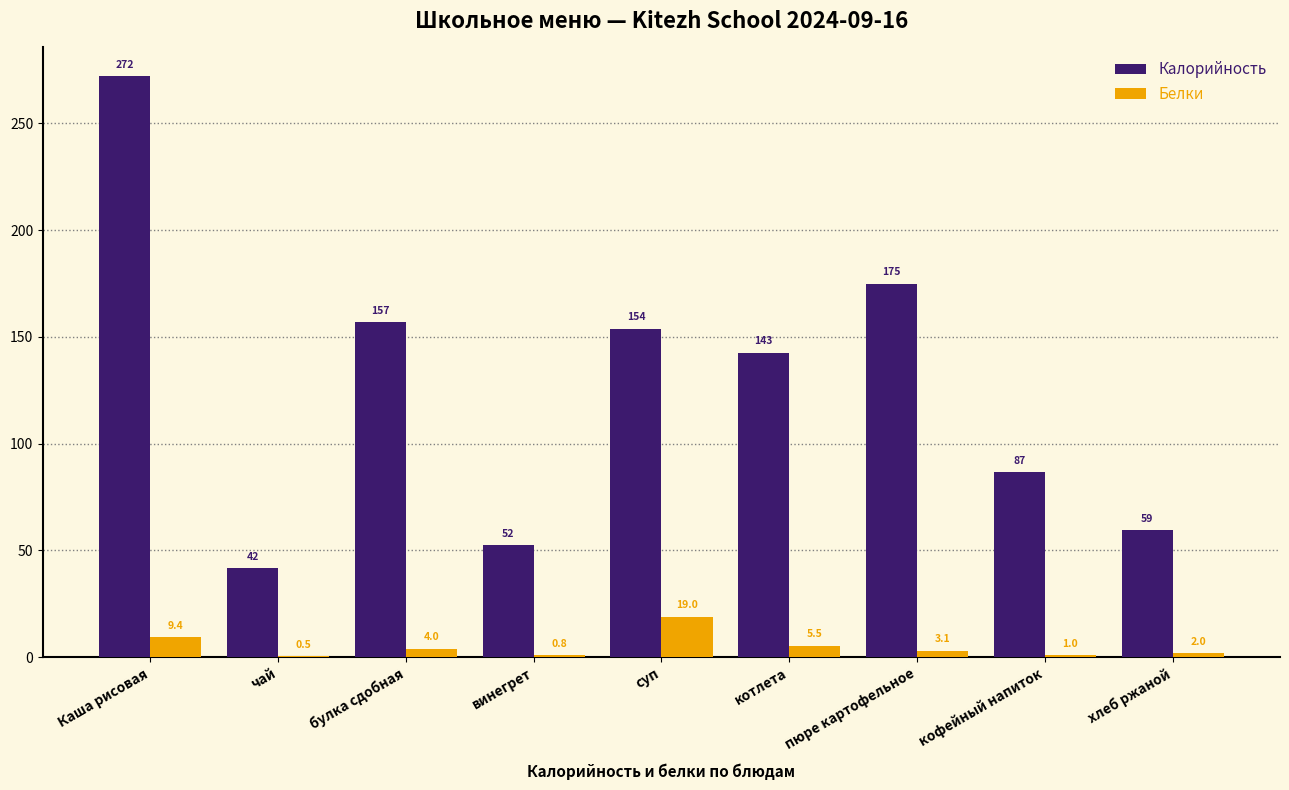

At which category is the sum across all series the highest?

Каша рисовая